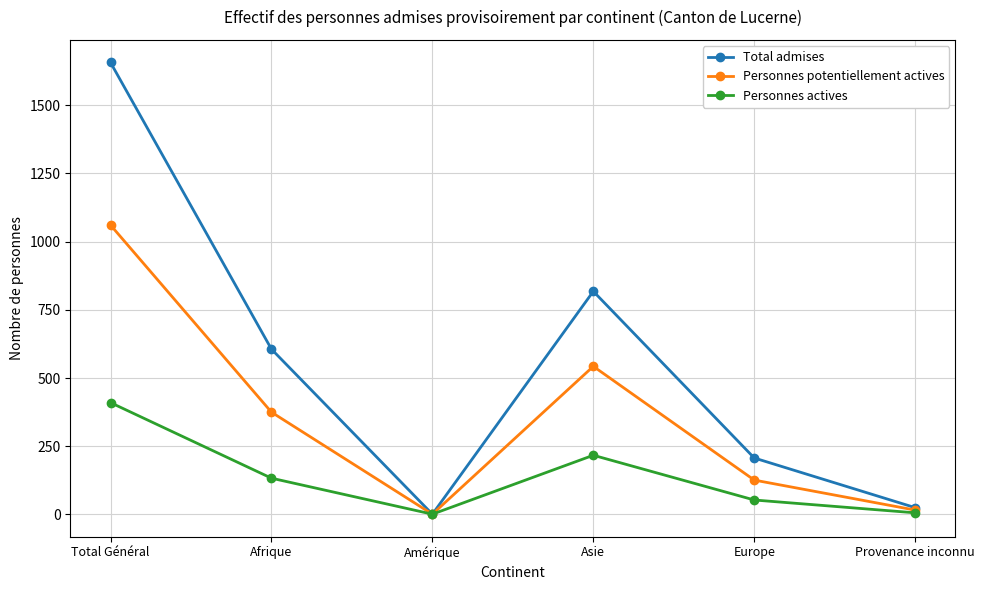

At how many categories does at least one series exceed 952?

1